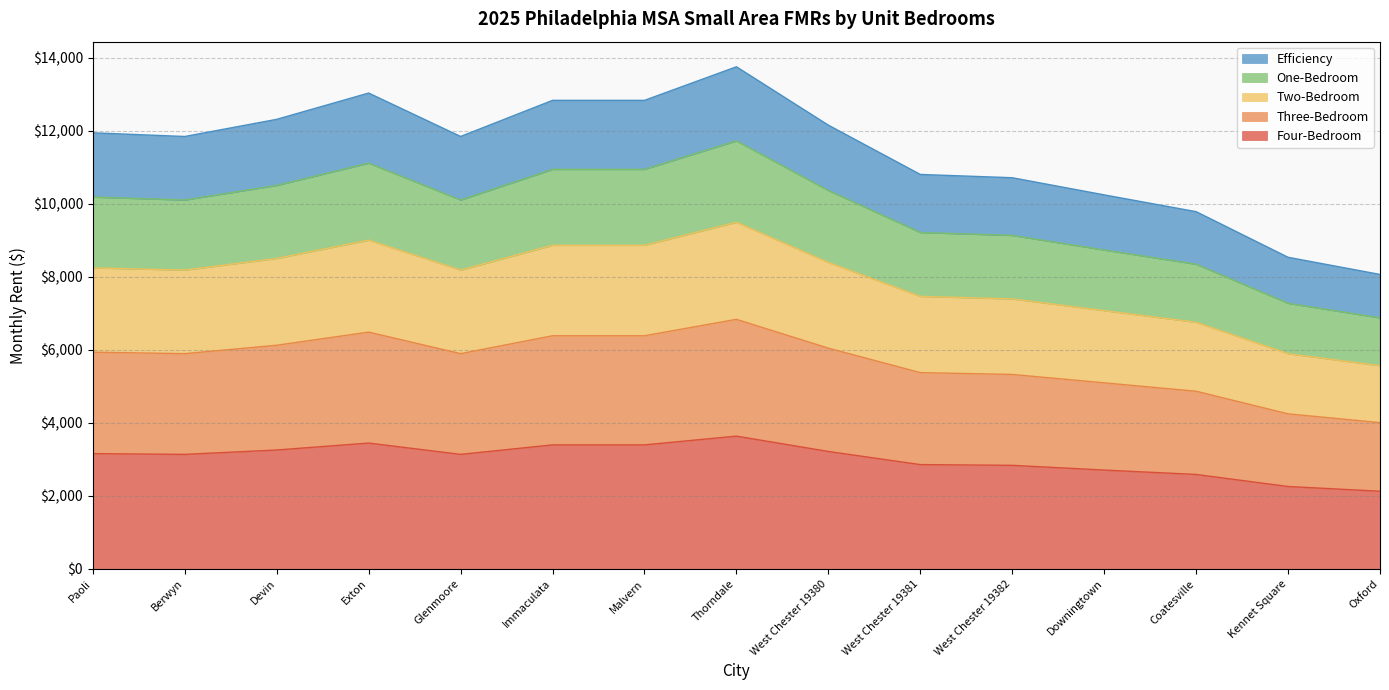

How many interior local valleys does the Efficiency series have?

2